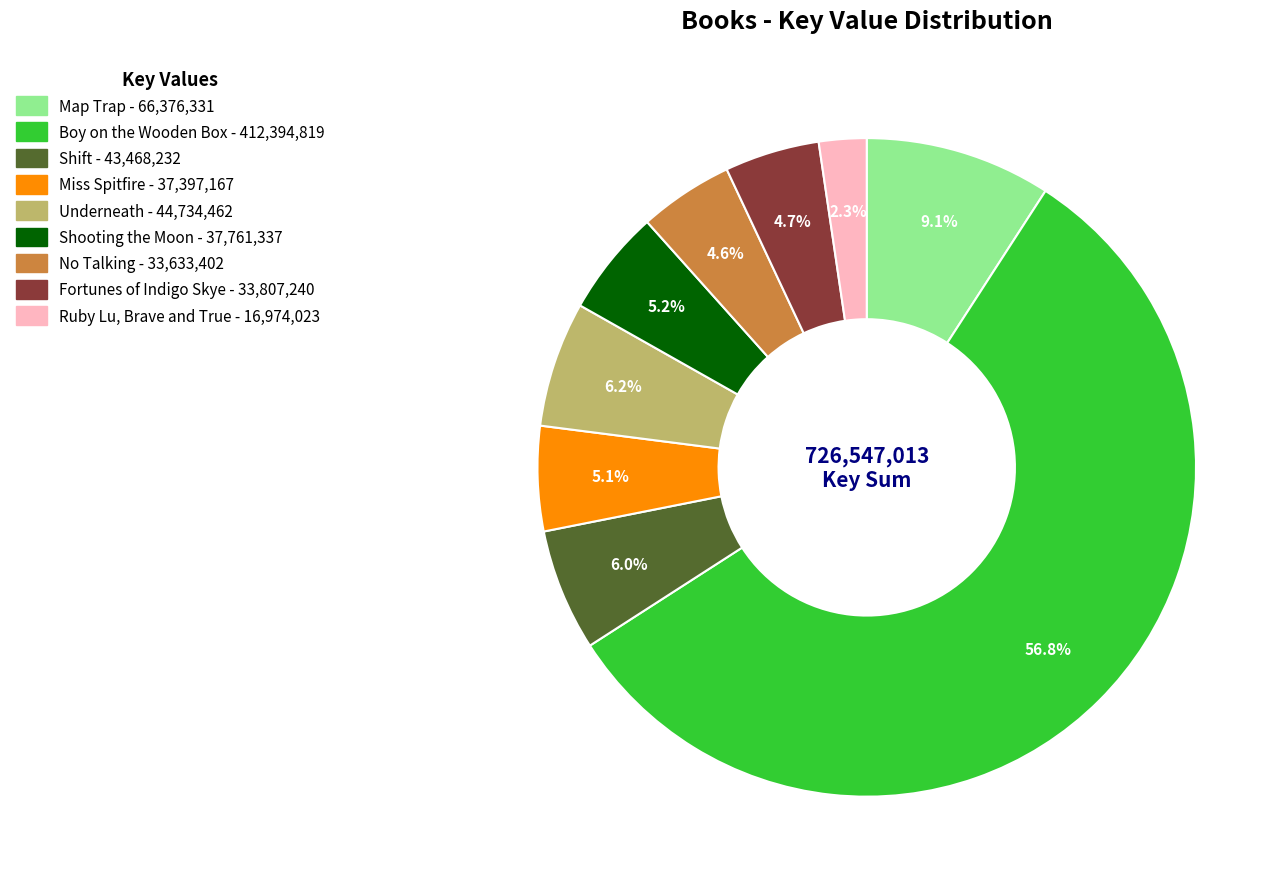

Between Shooting the Moon and Fortunes of Indigo Skye, which is larger?

Shooting the Moon